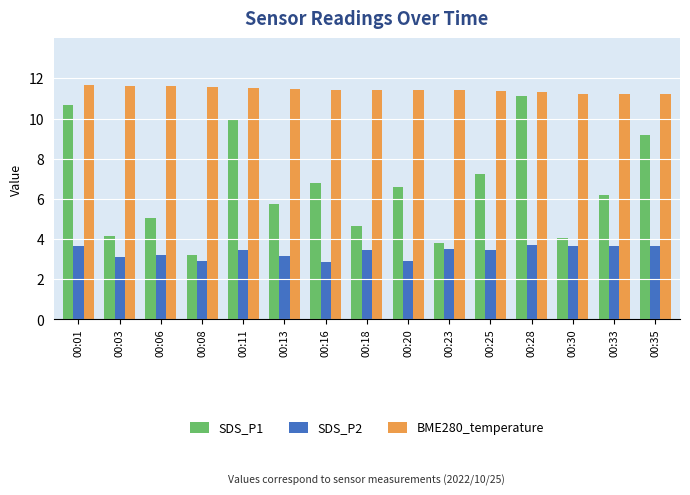

At 00:11, list the series in order from smallest to largest.

SDS_P2, SDS_P1, BME280_temperature